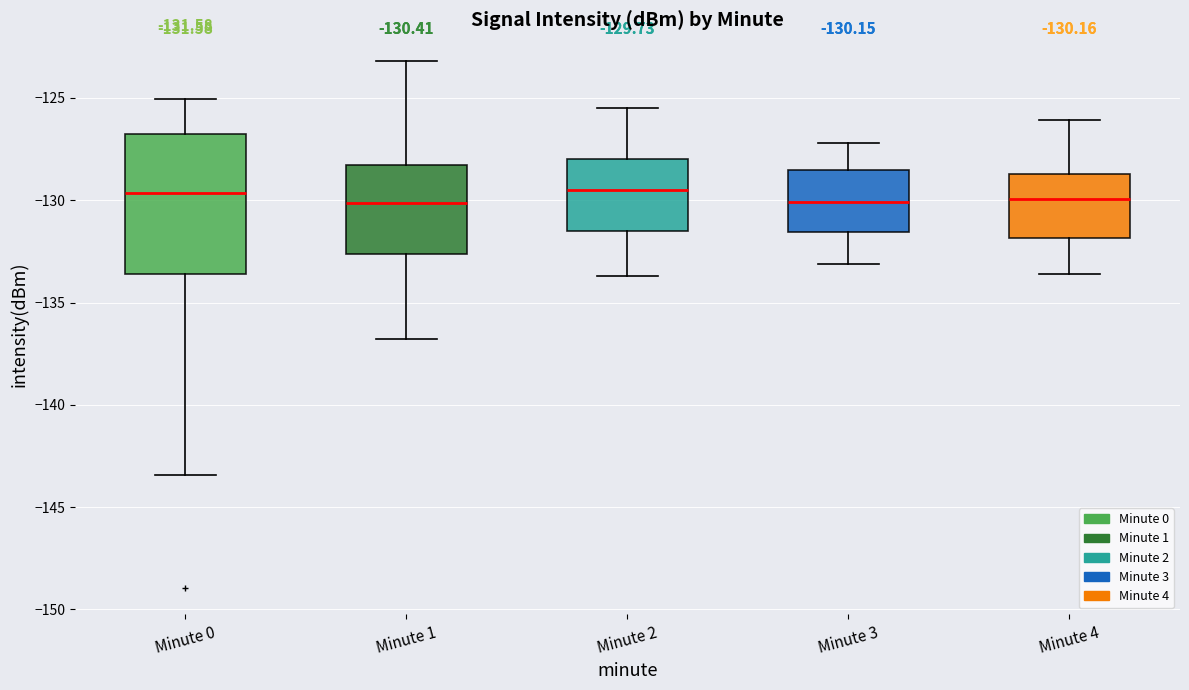

Which box is the tallest, from its lower edge to its upper edge?

Minute 0